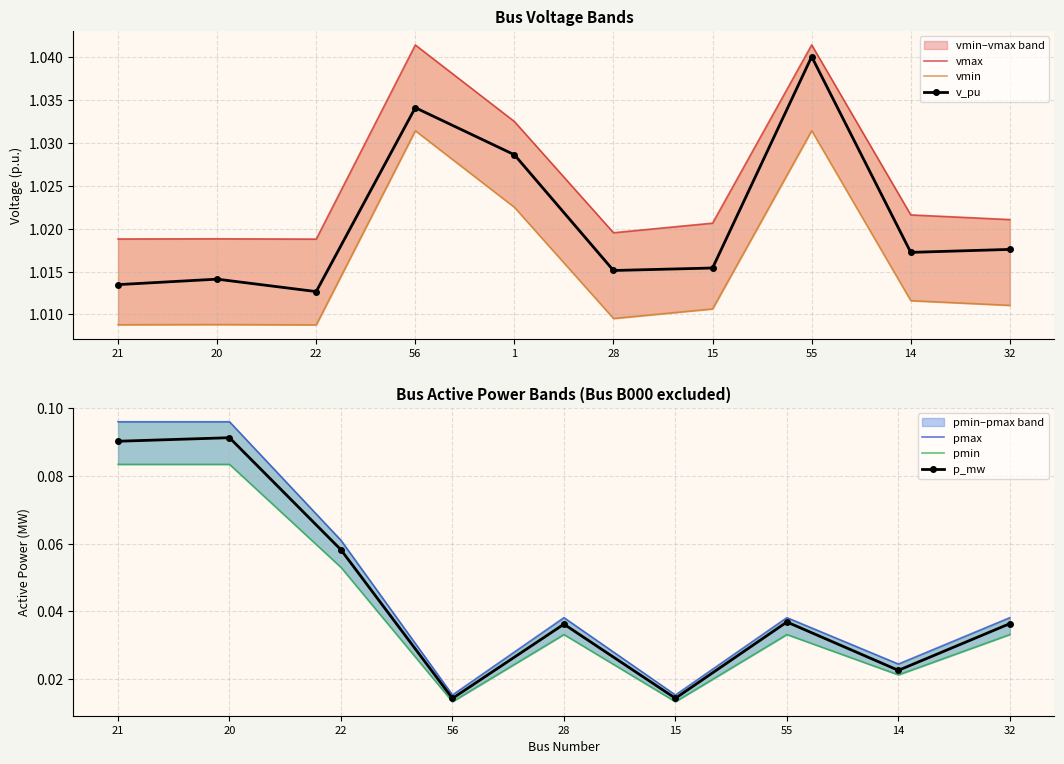

List the labels in order of v_pu value, smallest first.

22, 21, 20, 28, 15, 14, 32, 1, 56, 55